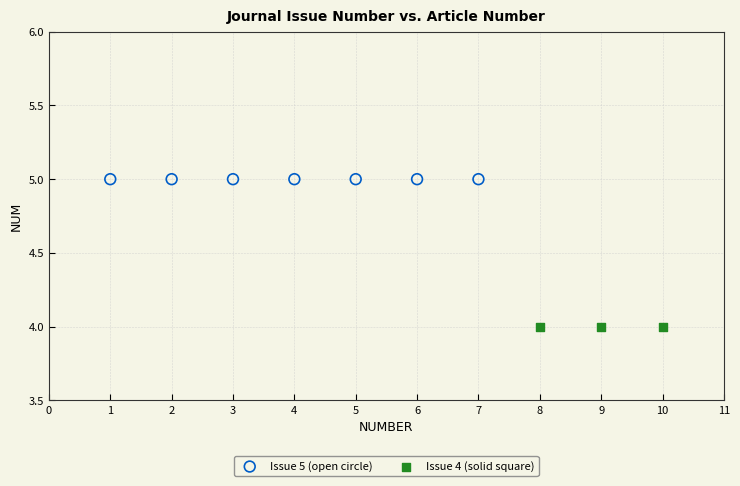

Which series reaches the minimum Y coordinate?

Issue 4 (solid square)